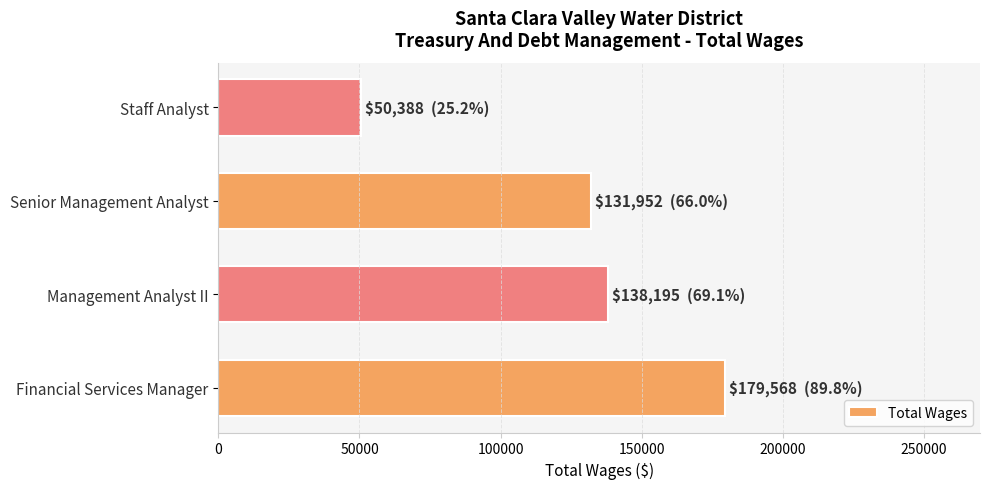

What is the ratio of the value at Senior Management Analyst to the value at Staff Analyst?

2.6